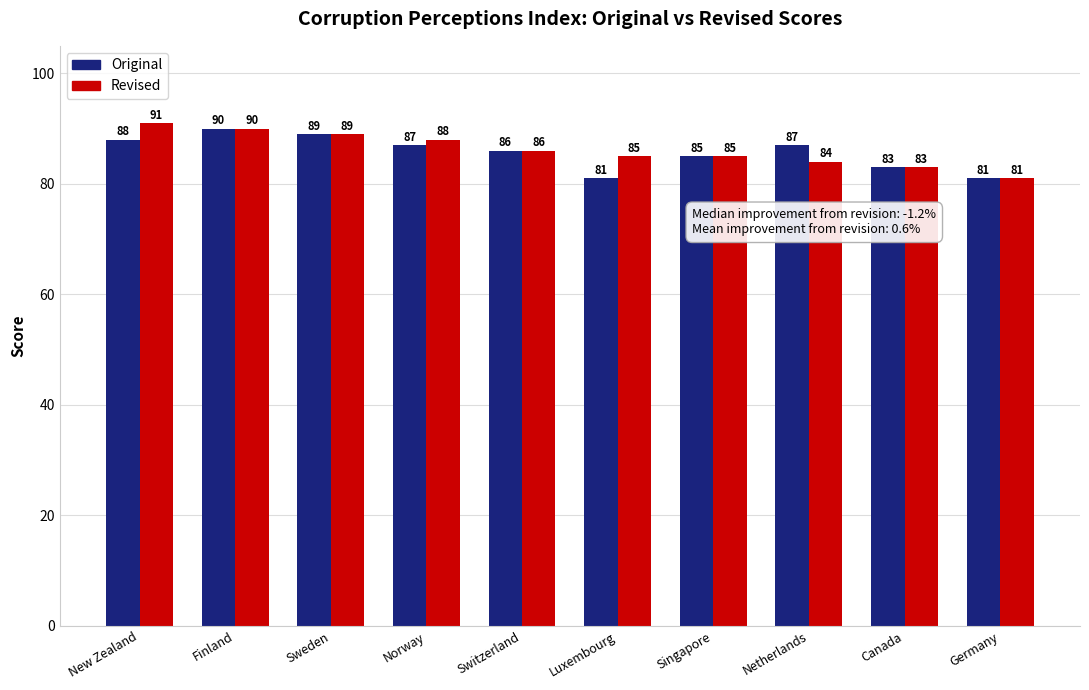

What are all the series names shown in the legend?

Original, Revised